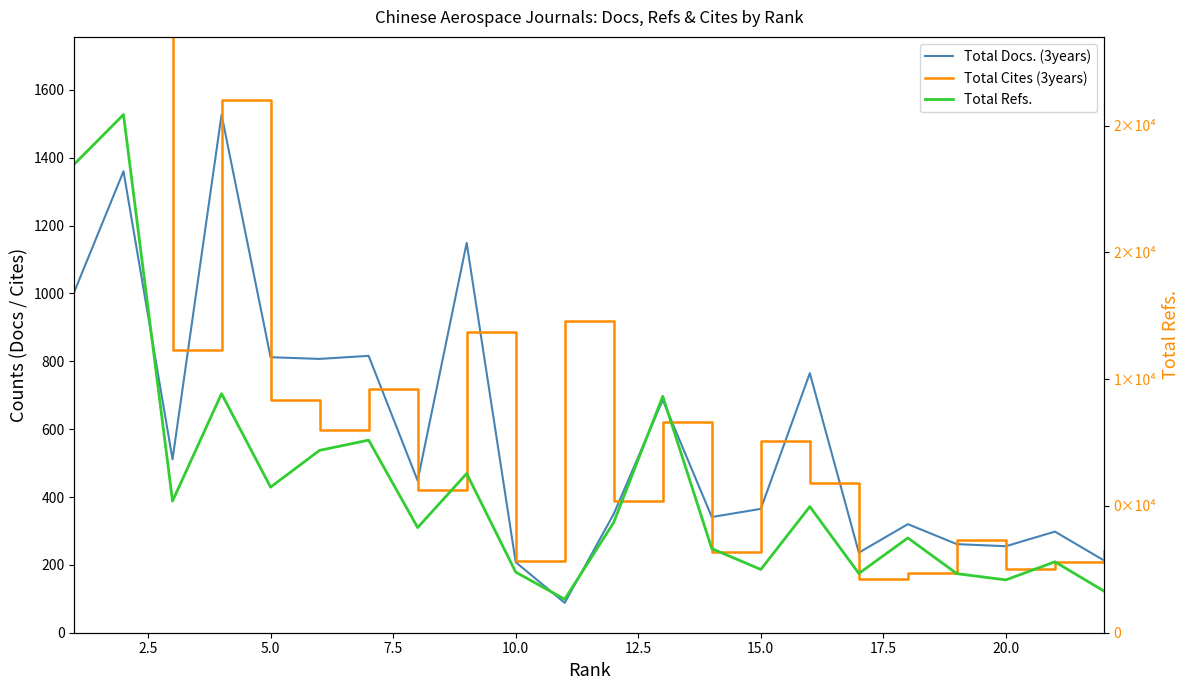

Is the value of Total Cites (3years) at 12.5 greater than the value of Total Refs. at 17.5?

No